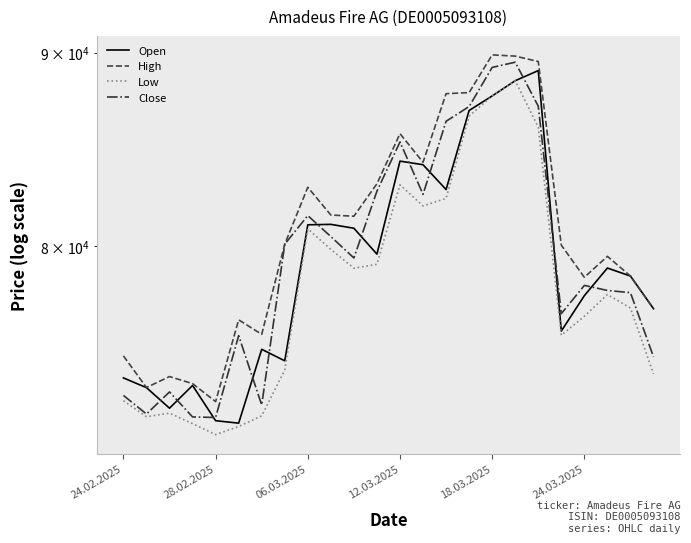

What is the average value of the High series?

80767